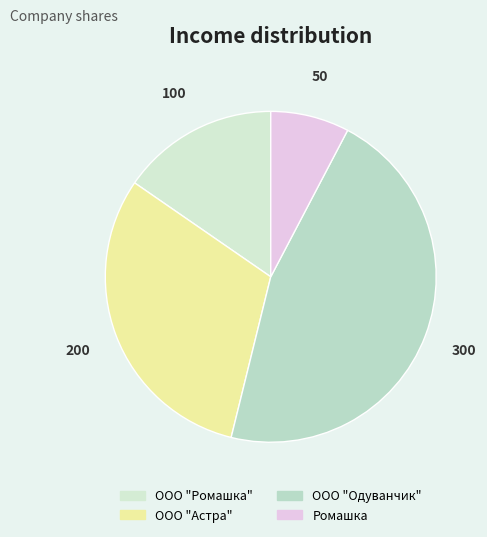

How many slices are in this pie chart?

4